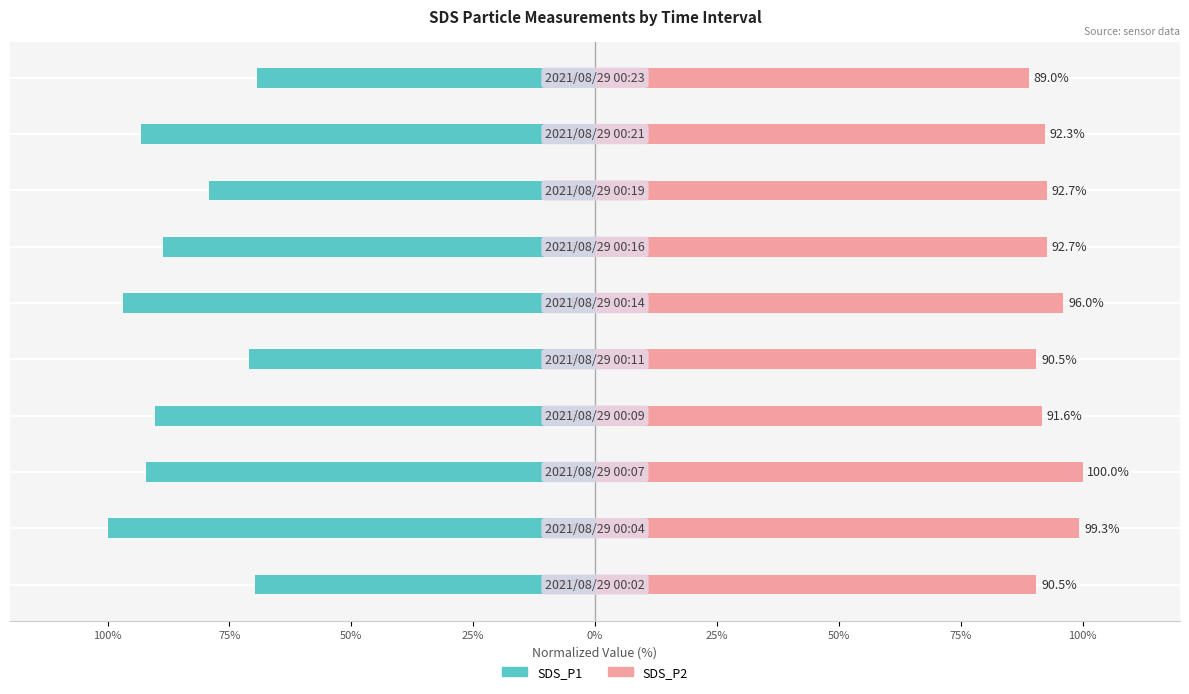

True or false: SDS_P2 has a value of 134.3 at 50%.

False